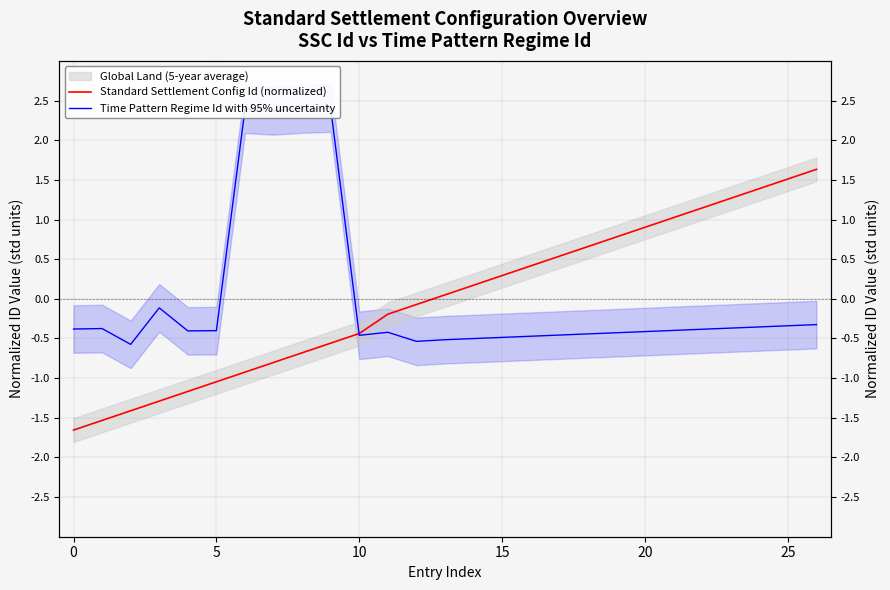

How many values in Time Pattern Regime Id with 95% uncertainty are below zero?

23